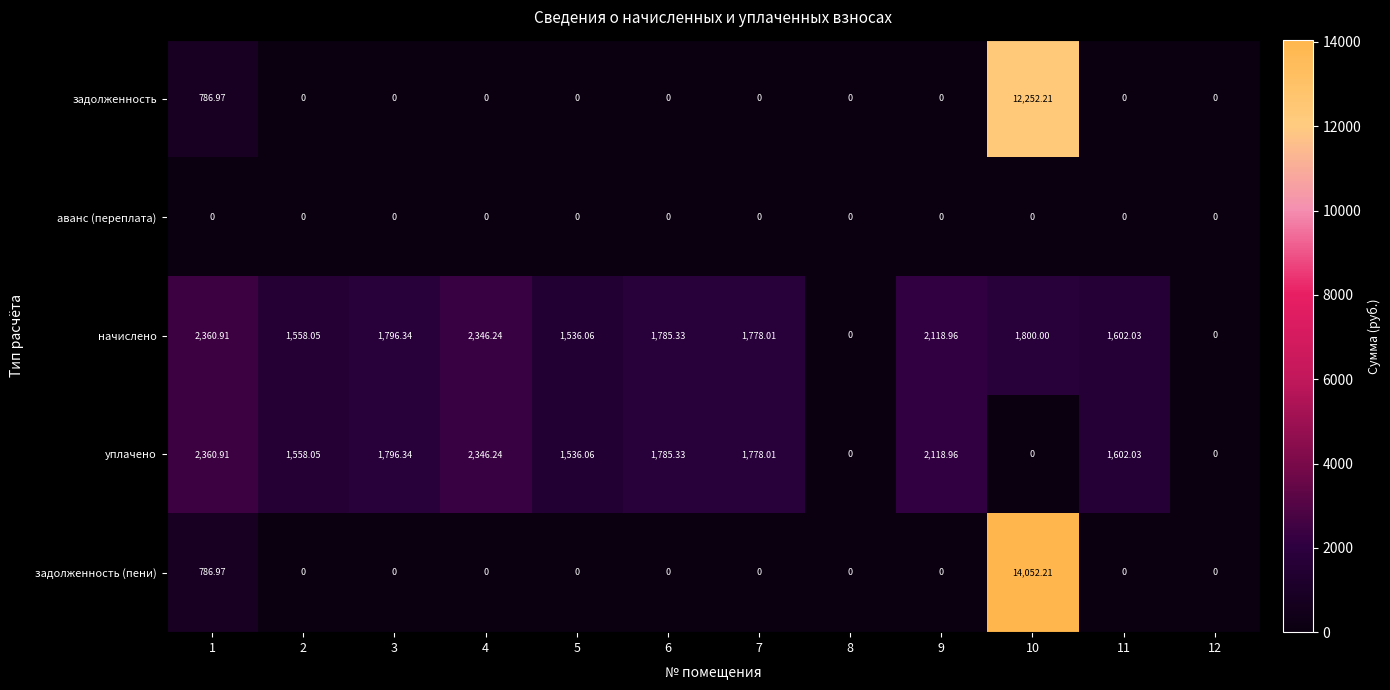

How many data points in начислено are less than 1785?

6